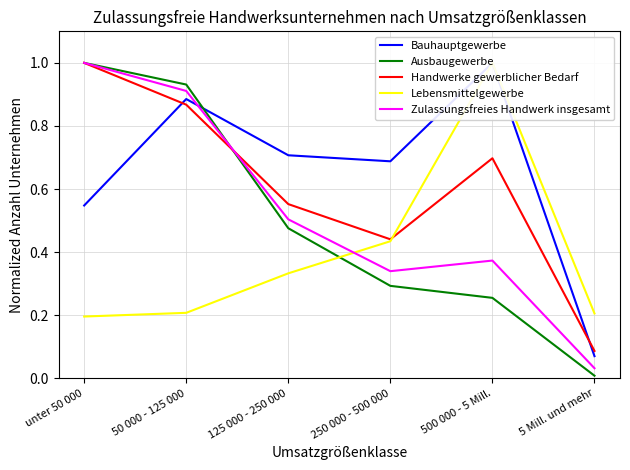

What position from the right is 50 000 - 125 000?

5